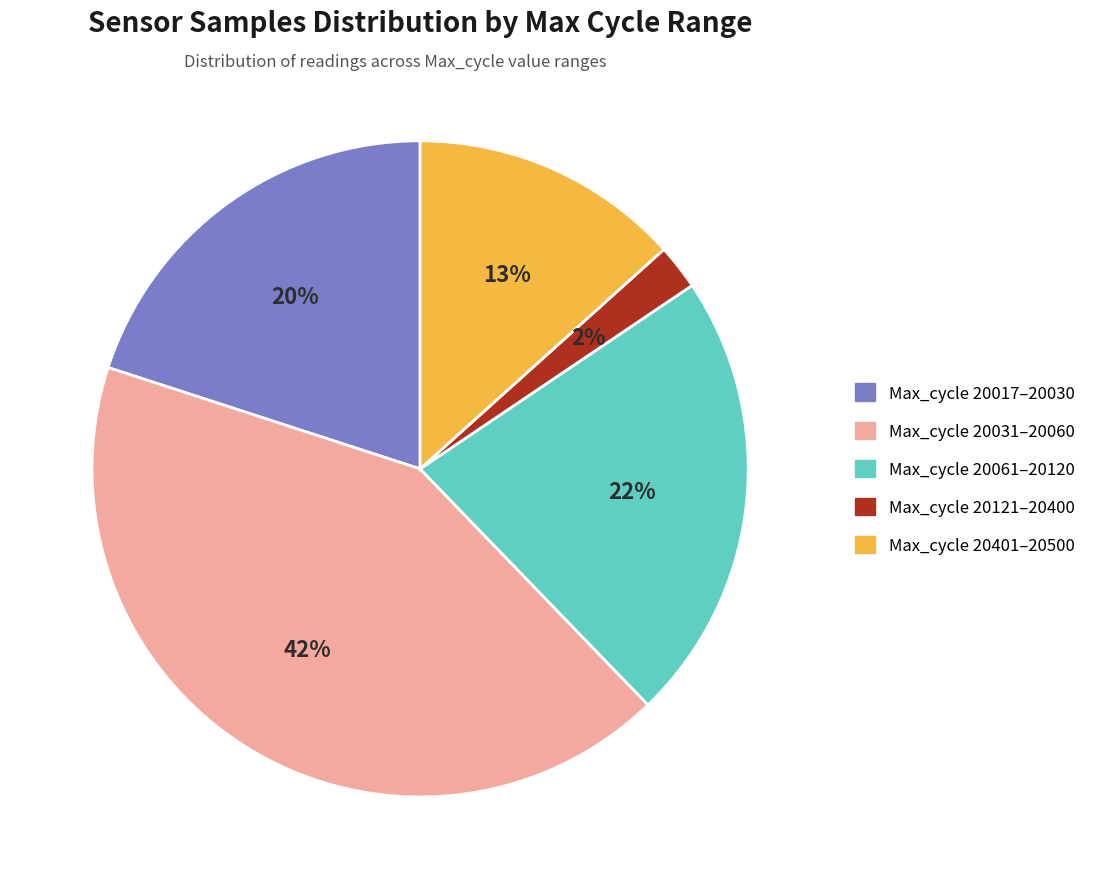

Is there a majority slice in this chart?

No